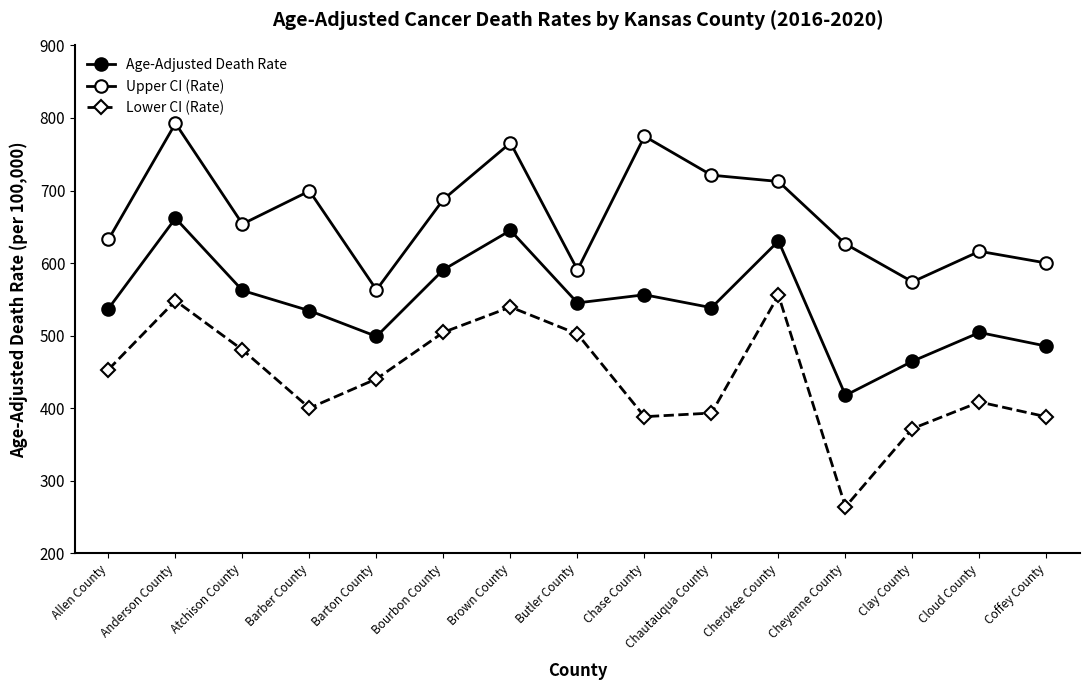

Where is the first local maximum for Upper CI (Rate)?

Anderson County